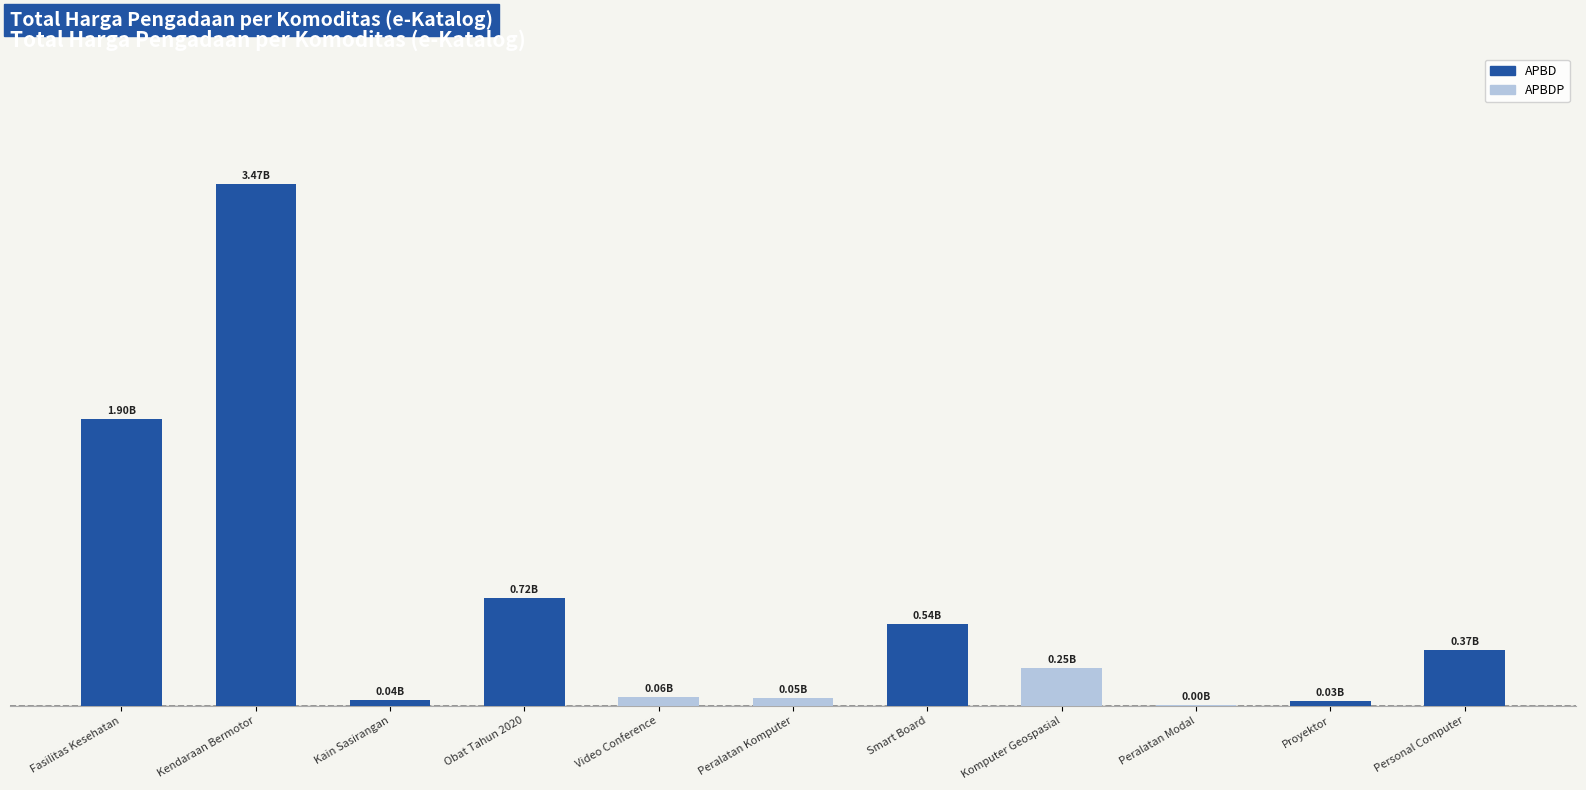

What is the label of the 4th bar from the left?

Obat Tahun 2020